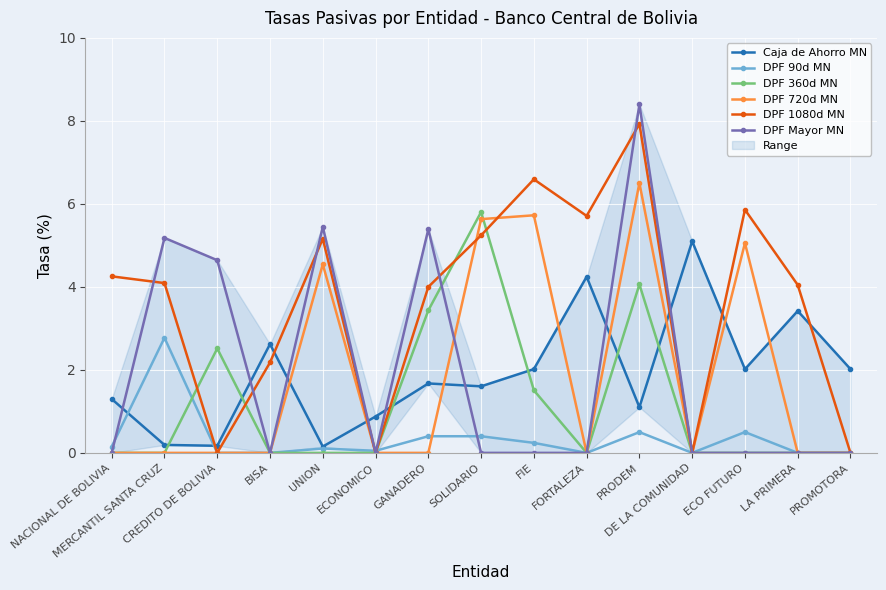

What is the difference between the maximum and minimum values in the DPF 720d MN series?

6.5